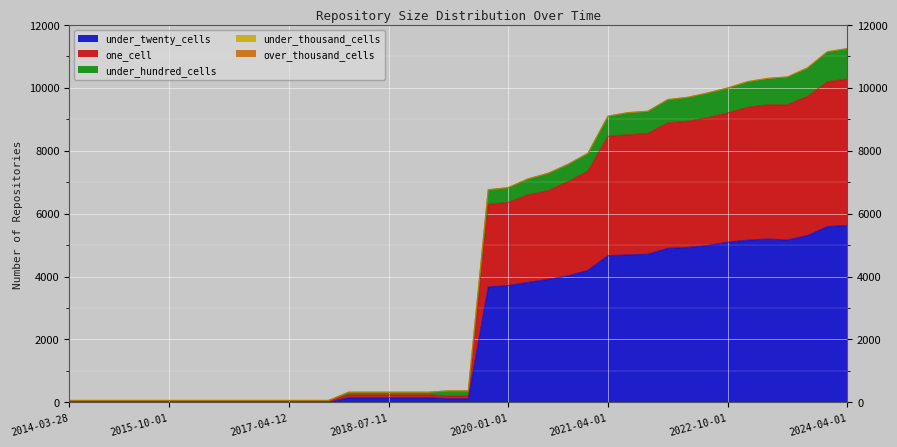

What is the total value across all series at 2015-10-01?

61